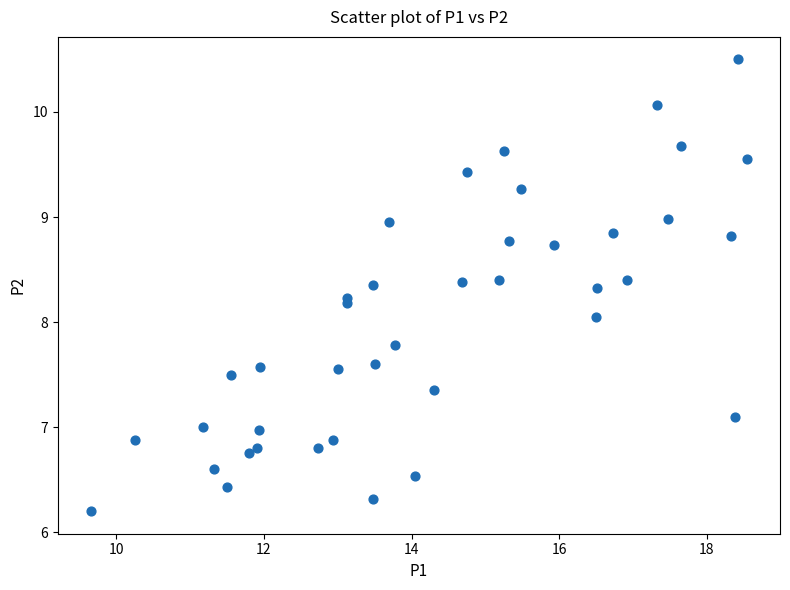

What is the range of Y values (max minus min)?

4.3